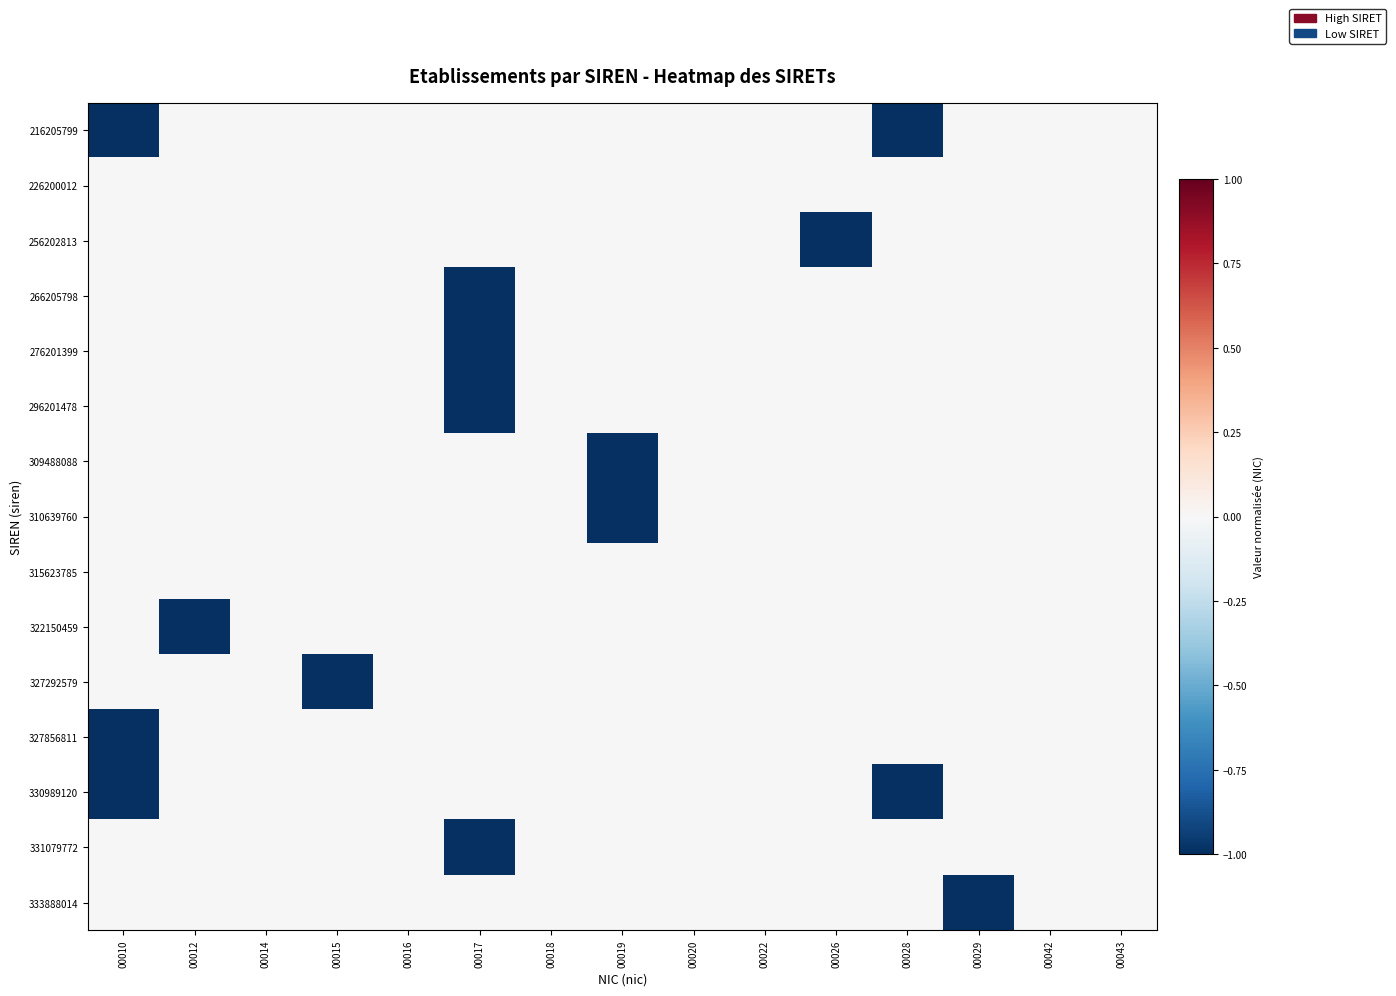

Reading left to right, what are all the values shown in this chart?

216205799: 00010=-1.0	00012=0.0	00014=0.0	00015=0.0	00016=0.0	00017=0.0	00018=0.0	00019=0.0	00020=0.0	00022=0.0	00026=0.0	00028=-1.0	00029=0.0	00042=0.0	00043=0.0
226200012: 00010=0.0	00012=0.0	00014=0.0	00015=0.0	00016=0.0	00017=0.0	00018=0.0	00019=0.0	00020=0.0	00022=0.0	00026=0.0	00028=0.0	00029=0.0	00042=0.0	00043=0.0
256202813: 00010=0.0	00012=0.0	00014=0.0	00015=0.0	00016=0.0	00017=0.0	00018=0.0	00019=0.0	00020=0.0	00022=0.0	00026=-1.0	00028=0.0	00029=0.0	00042=0.0	00043=0.0
266205798: 00010=0.0	00012=0.0	00014=0.0	00015=0.0	00016=0.0	00017=-1.0	00018=0.0	00019=0.0	00020=0.0	00022=0.0	00026=0.0	00028=0.0	00029=0.0	00042=0.0	00043=0.0
276201399: 00010=0.0	00012=0.0	00014=0.0	00015=0.0	00016=0.0	00017=-1.0	00018=0.0	00019=0.0	00020=0.0	00022=0.0	00026=0.0	00028=0.0	00029=0.0	00042=0.0	00043=0.0
296201478: 00010=0.0	00012=0.0	00014=0.0	00015=0.0	00016=0.0	00017=-1.0	00018=0.0	00019=0.0	00020=0.0	00022=0.0	00026=0.0	00028=0.0	00029=0.0	00042=0.0	00043=0.0
309488088: 00010=0.0	00012=0.0	00014=0.0	00015=0.0	00016=0.0	00017=0.0	00018=0.0	00019=-1.0	00020=0.0	00022=0.0	00026=0.0	00028=0.0	00029=0.0	00042=0.0	00043=0.0
310639760: 00010=0.0	00012=0.0	00014=0.0	00015=0.0	00016=0.0	00017=0.0	00018=0.0	00019=-1.0	00020=0.0	00022=0.0	00026=0.0	00028=0.0	00029=0.0	00042=0.0	00043=0.0
315623785: 00010=0.0	00012=0.0	00014=0.0	00015=0.0	00016=0.0	00017=0.0	00018=0.0	00019=0.0	00020=0.0	00022=0.0	00026=0.0	00028=0.0	00029=0.0	00042=0.0	00043=0.0
322150459: 00010=0.0	00012=-1.0	00014=0.0	00015=0.0	00016=0.0	00017=0.0	00018=0.0	00019=0.0	00020=0.0	00022=0.0	00026=0.0	00028=0.0	00029=0.0	00042=0.0	00043=0.0
327292579: 00010=0.0	00012=0.0	00014=0.0	00015=-1.0	00016=0.0	00017=0.0	00018=0.0	00019=0.0	00020=0.0	00022=0.0	00026=0.0	00028=0.0	00029=0.0	00042=0.0	00043=0.0
327856811: 00010=-1.0	00012=0.0	00014=0.0	00015=0.0	00016=0.0	00017=0.0	00018=0.0	00019=0.0	00020=0.0	00022=0.0	00026=0.0	00028=0.0	00029=0.0	00042=0.0	00043=0.0
330989120: 00010=-1.0	00012=0.0	00014=0.0	00015=0.0	00016=0.0	00017=0.0	00018=0.0	00019=0.0	00020=0.0	00022=0.0	00026=0.0	00028=-1.0	00029=0.0	00042=0.0	00043=0.0
331079772: 00010=0.0	00012=0.0	00014=0.0	00015=0.0	00016=0.0	00017=-1.0	00018=0.0	00019=0.0	00020=0.0	00022=0.0	00026=0.0	00028=0.0	00029=0.0	00042=0.0	00043=0.0
333888014: 00010=0.0	00012=0.0	00014=0.0	00015=0.0	00016=0.0	00017=0.0	00018=0.0	00019=0.0	00020=0.0	00022=0.0	00026=0.0	00028=0.0	00029=-1.0	00042=0.0	00043=0.0